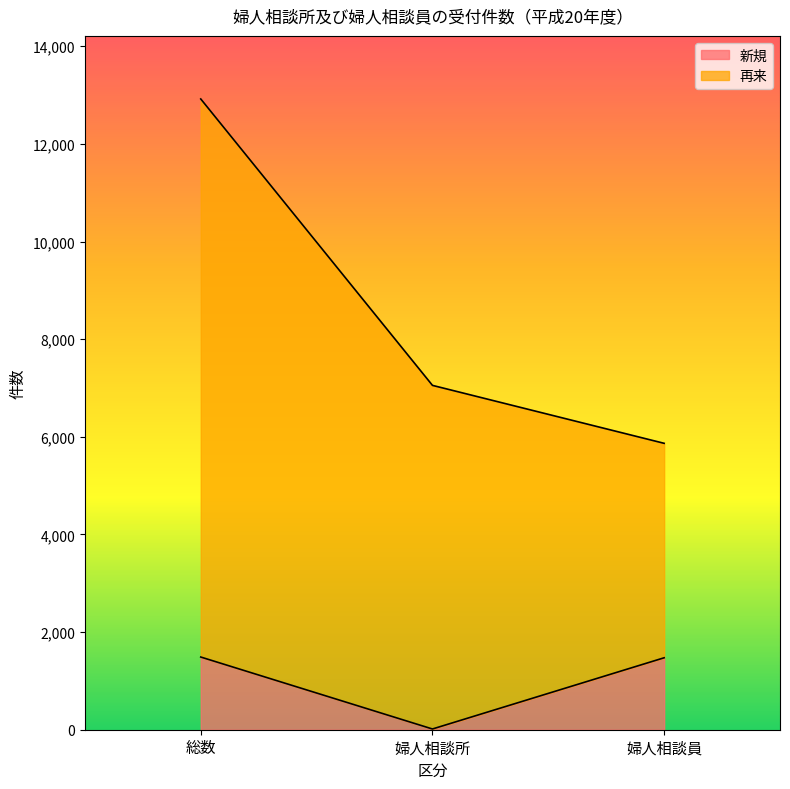

Count the number of categories in the chart.

3